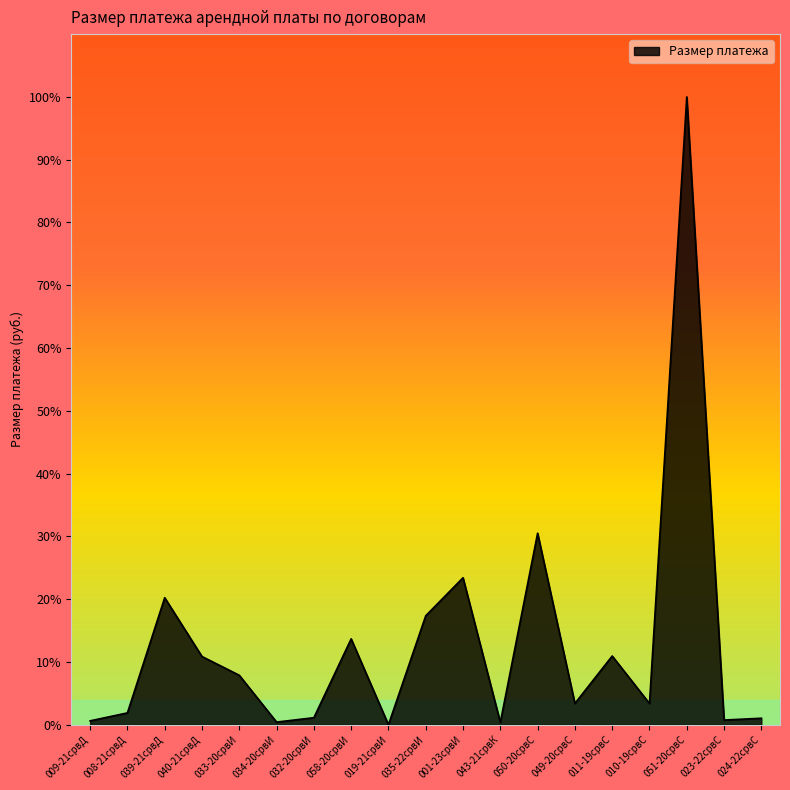

What is the greatest value displayed?

277213.2